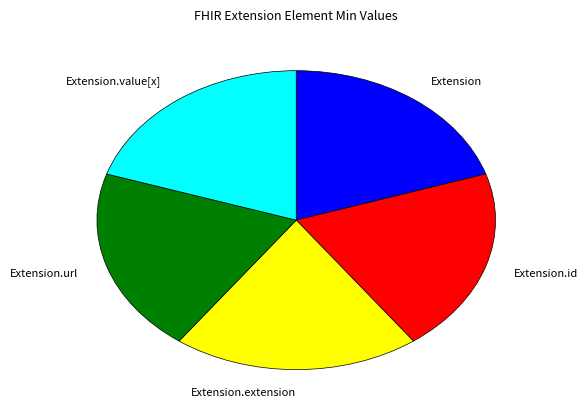

Is it true that Extension is 30% of the pie?

False